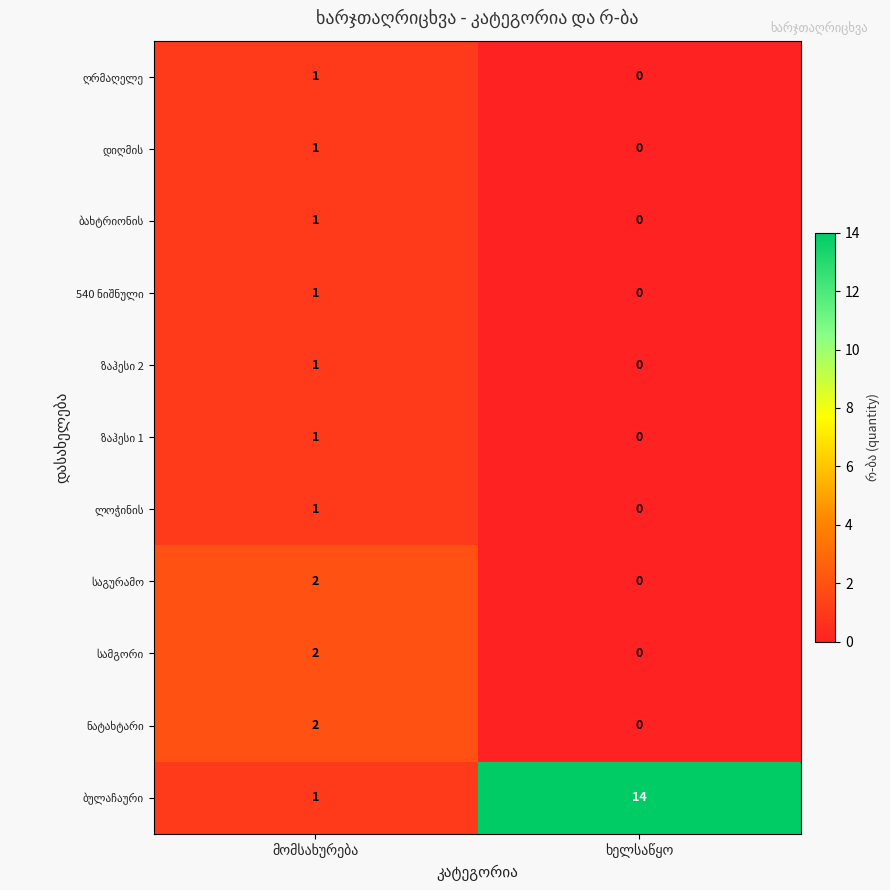

Between ხელსაწყო and მომსახურება, which is larger?

მომსახურება